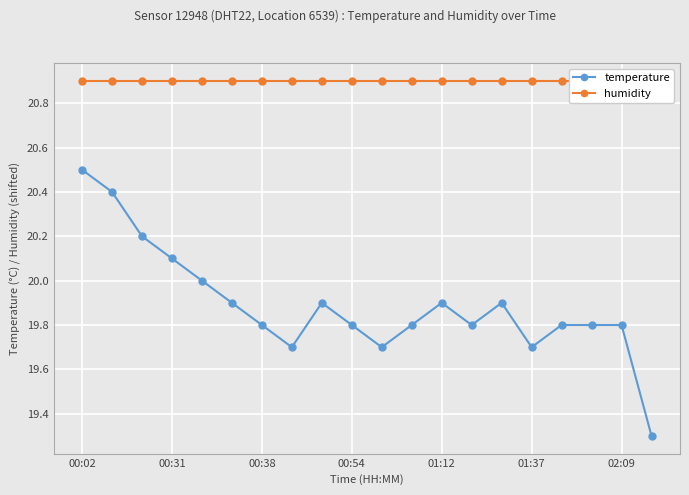

Reading left to right, what are all the values shown in this chart?

temperature: 20.5	20.4	20.2	20.1	20.0	19.9	19.8	19.7	19.9	19.8	19.7	19.8	19.9	19.8	19.9	19.7	19.8	19.8	19.8	19.3
humidity: 20.9	20.9	20.9	20.9	20.9	20.9	20.9	20.9	20.9	20.9	20.9	20.9	20.9	20.9	20.9	20.9	20.9	20.9	20.9	20.9